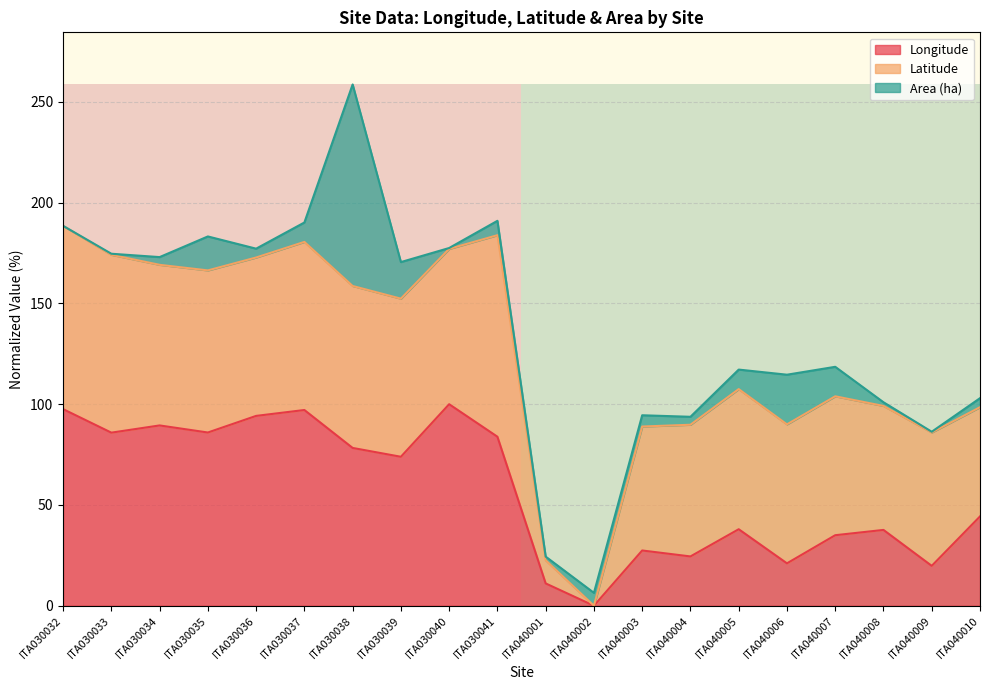

At which category is the sum across all series the highest?

ITA030038